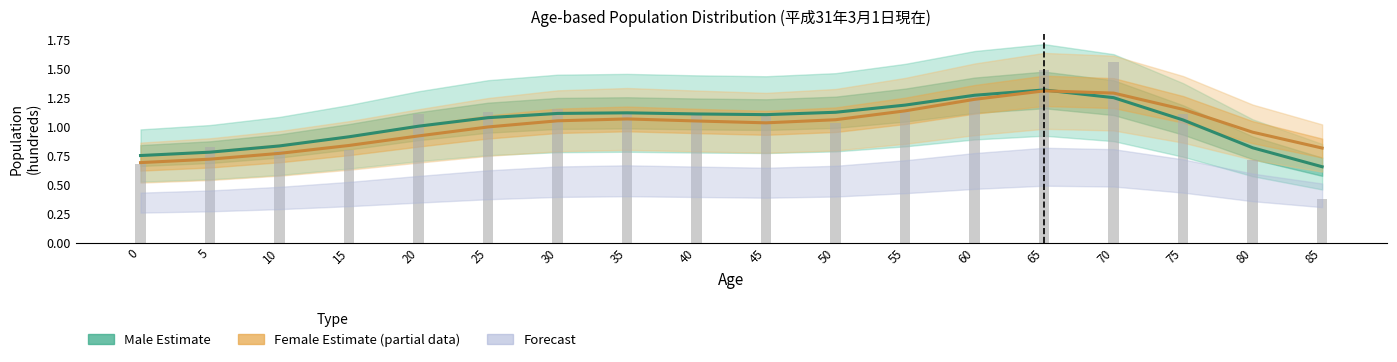

Reading left to right, extract all data points from this chart.

Male (Estimate): 0=0.8	5=0.8	10=0.8	15=0.9	20=1.0	25=1.1	30=1.1	35=1.1	40=1.1	45=1.1	50=1.1	55=1.2	60=1.3	65=1.3	70=1.2	75=1.1	80=0.8	85=0.7
Female (Estimate based on partial data): 0=0.7	5=0.7	10=0.8	15=0.8	20=0.9	25=1.0	30=1.1	35=1.1	40=1.0	45=1.0	50=1.1	55=1.1	60=1.2	65=1.3	70=1.3	75=1.1	80=1.0	85=0.8
Male raw: 0=0.7	5=0.8	10=0.8	15=0.8	20=1.1	25=1.1	30=1.2	35=1.1	40=1.1	45=1.1	50=1.0	55=1.1	60=1.3	65=1.5	70=1.6	75=1.1	80=0.7	85=0.4